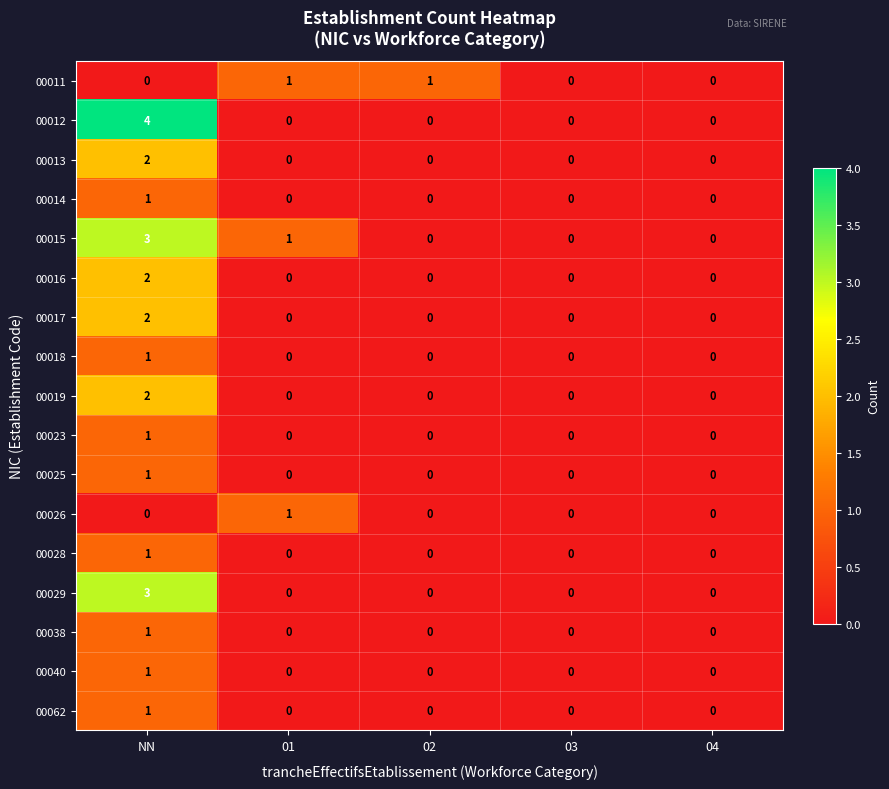

Which category has the highest value in the 00029 series?

NN